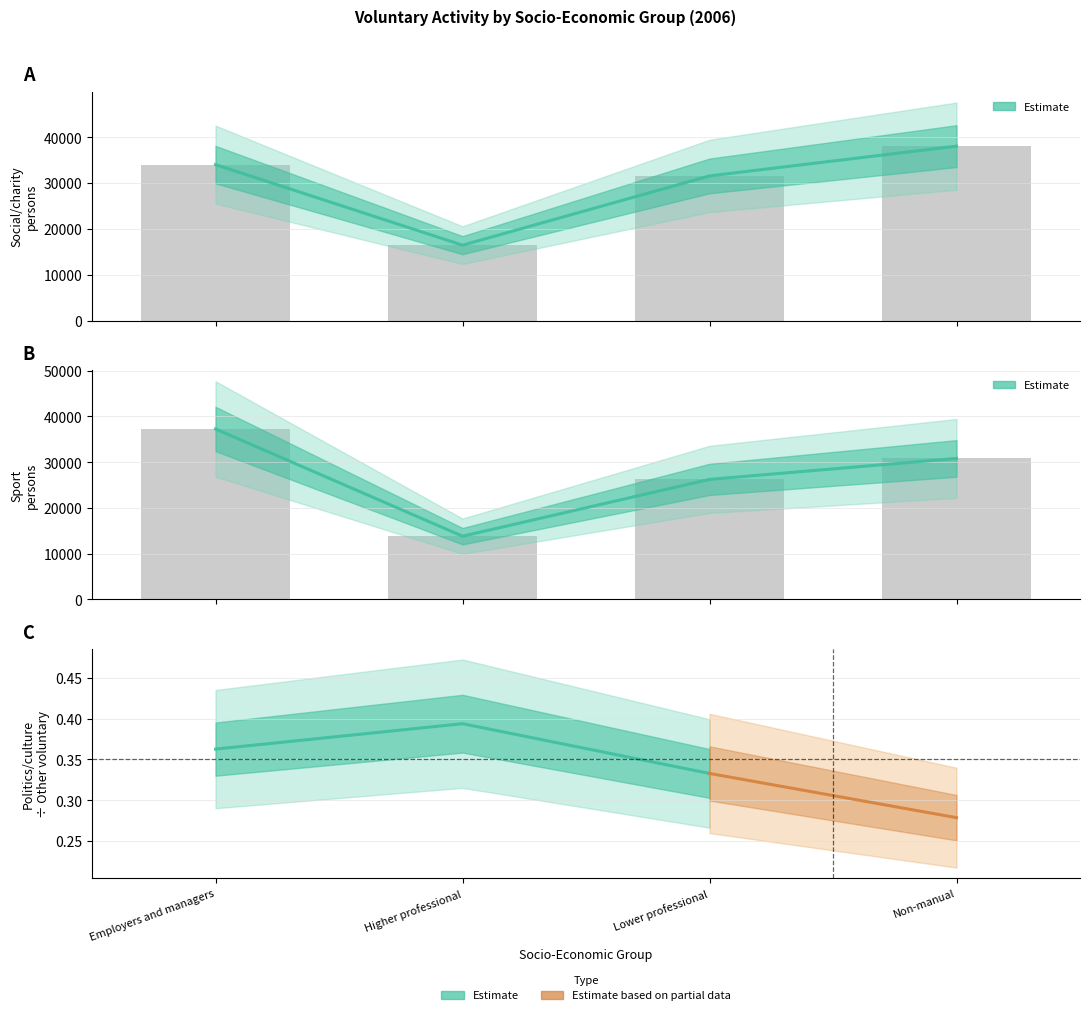

What is the highest value of the Social/charity series?

38044